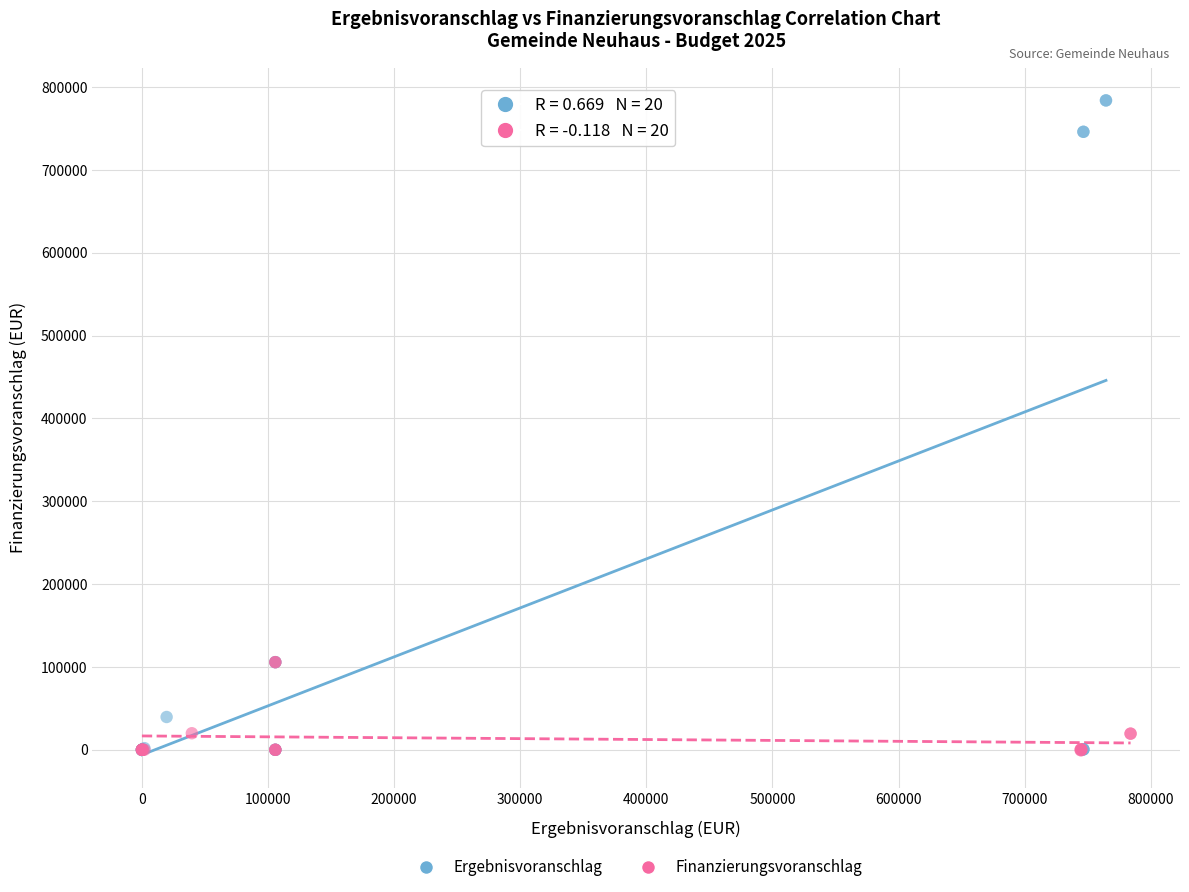

Which series has the widest spread of Y values?

Ergebnisvoranschlag